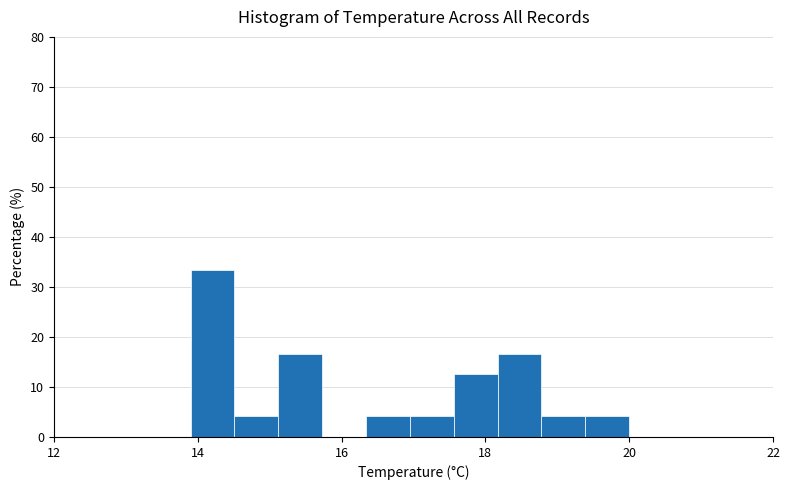

Around what value on the x-axis is the tallest bar? Give the approximate position of its centre, as read against the axis.

14.2